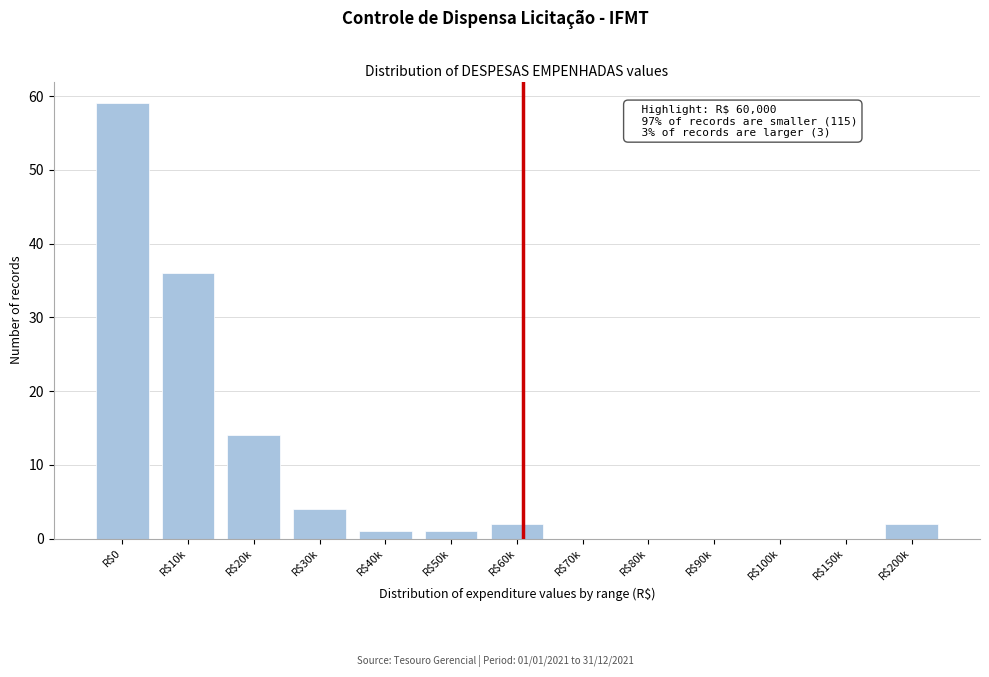

What is the sum of all values?

119